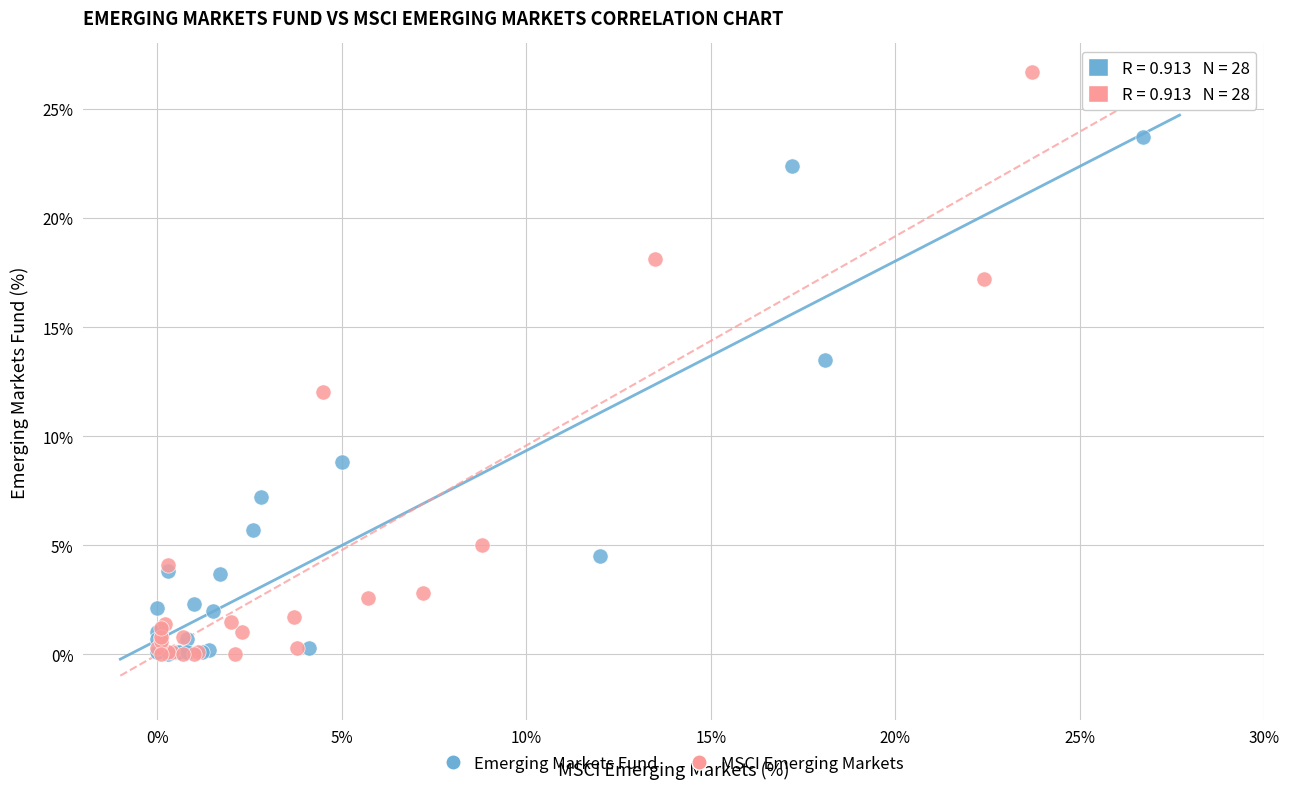

Which series has the largest Y range (max minus min)?

MSCI Emerging Markets